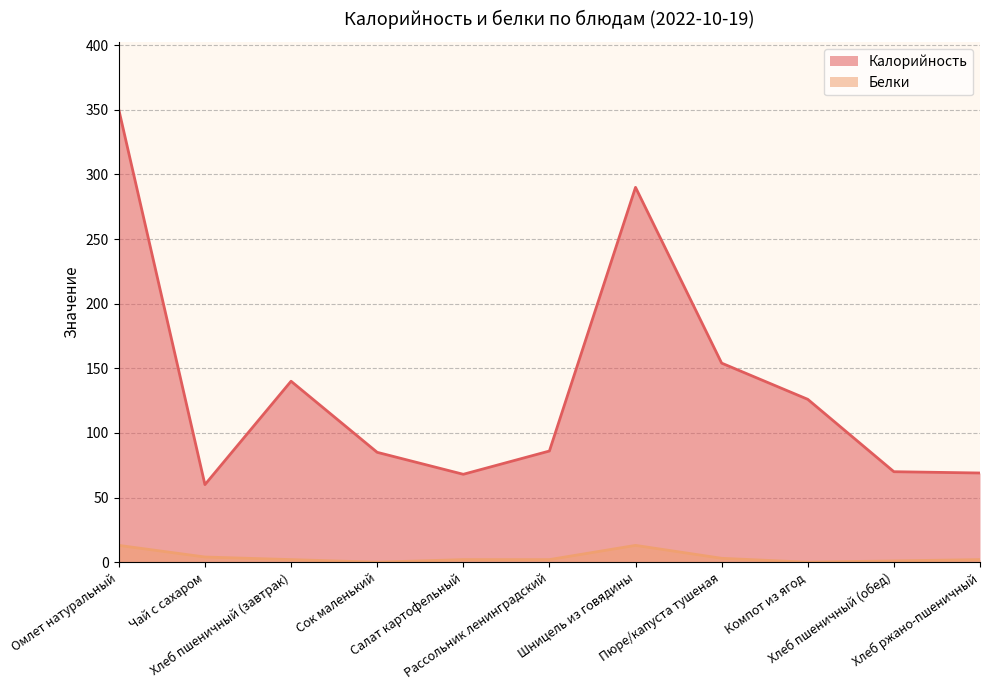

Reading left to right, extract all data points from this chart.

Калорийность: 350	60	140	85	68	86	290	154	126	70	69
Белки: 13	4	2	0	2	2	13	3	0	1	2